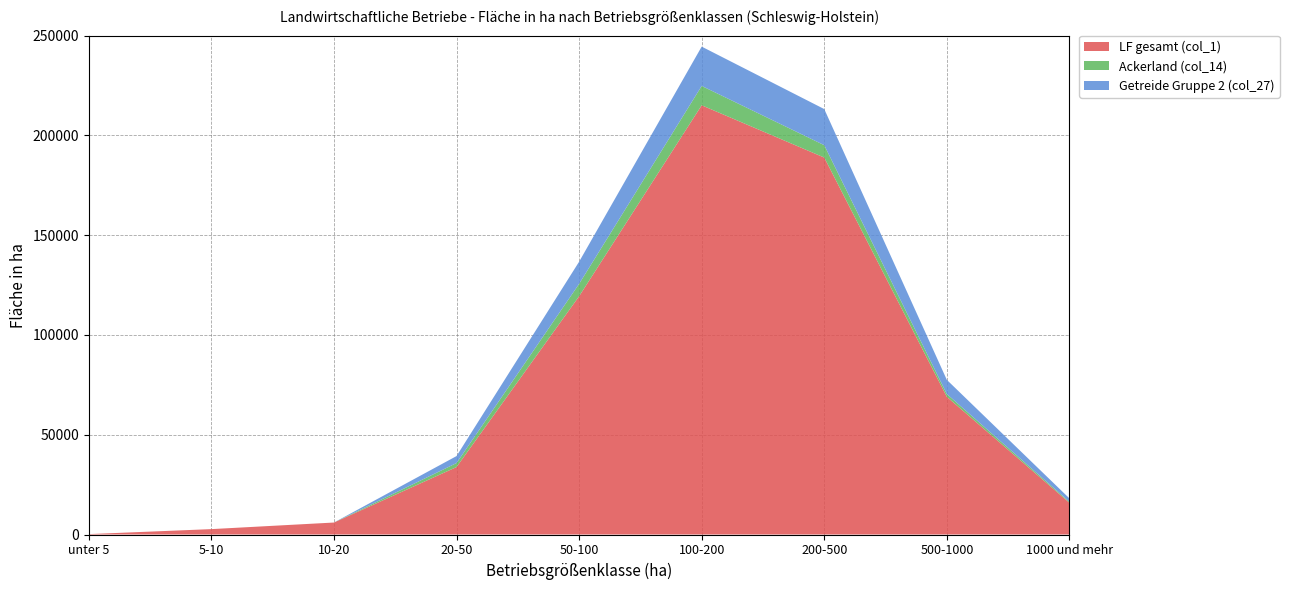

Reading left to right, list all the values displayed in this chart.

LF gesamt (col_1): unter 5=200	5-10=2700	10-20=6000	20-50=33800	50-100=119400	100-200=215100	200-500=188900	500-1000=69000	1000 und mehr=15900
Ackerland (col_14): unter 5=0	5-10=0	10-20=0	20-50=2000	50-100=6200	100-200=9700	200-500=6200	500-1000=1400	1000 und mehr=500
Getreide Gruppe 2 (col_27): unter 5=0	5-10=0	10-20=0	20-50=3500	50-100=11100	100-200=19700	200-500=18100	500-1000=7100	1000 und mehr=1700